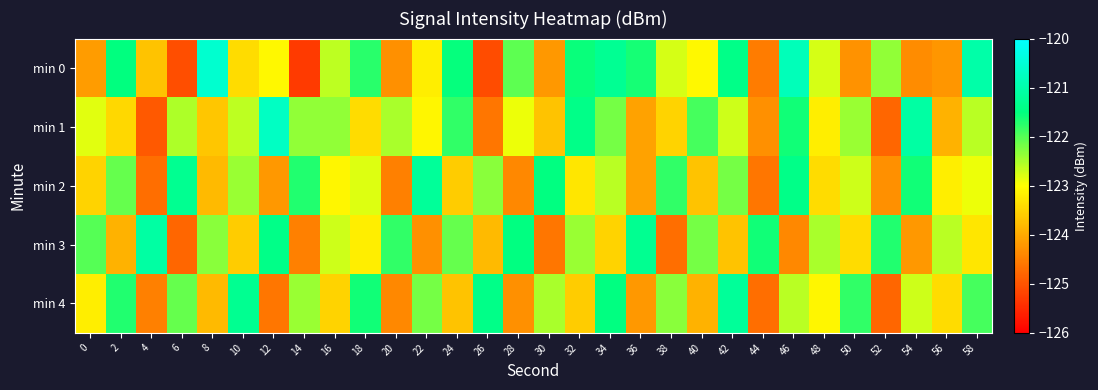

How many distinct data groups are displayed?

5